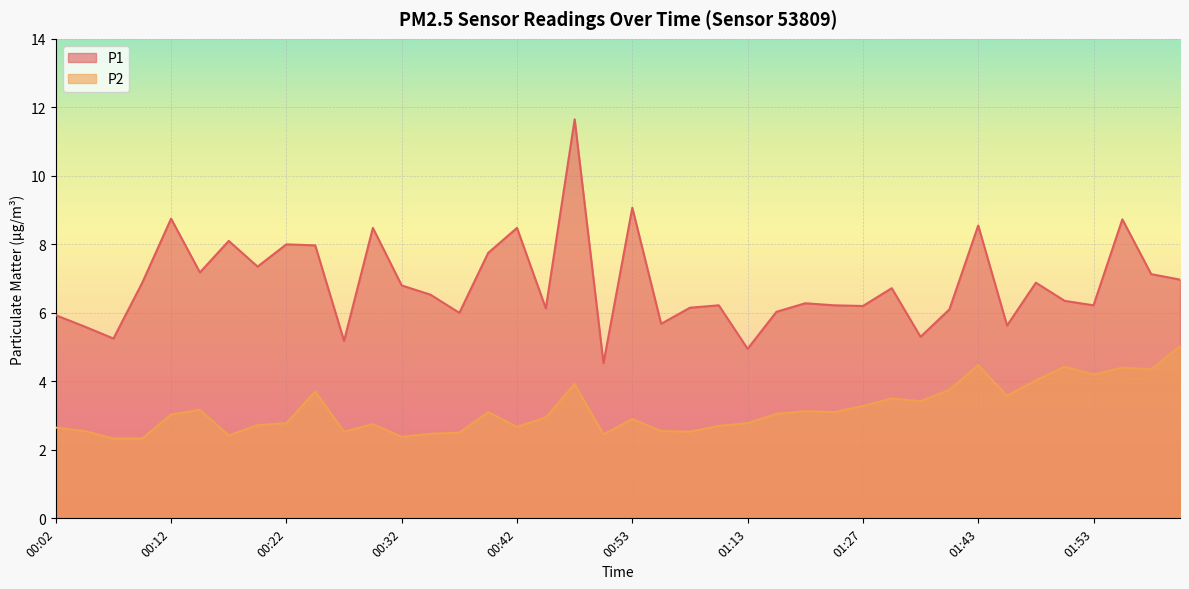

At which label is P2 closest to 3?

00:12